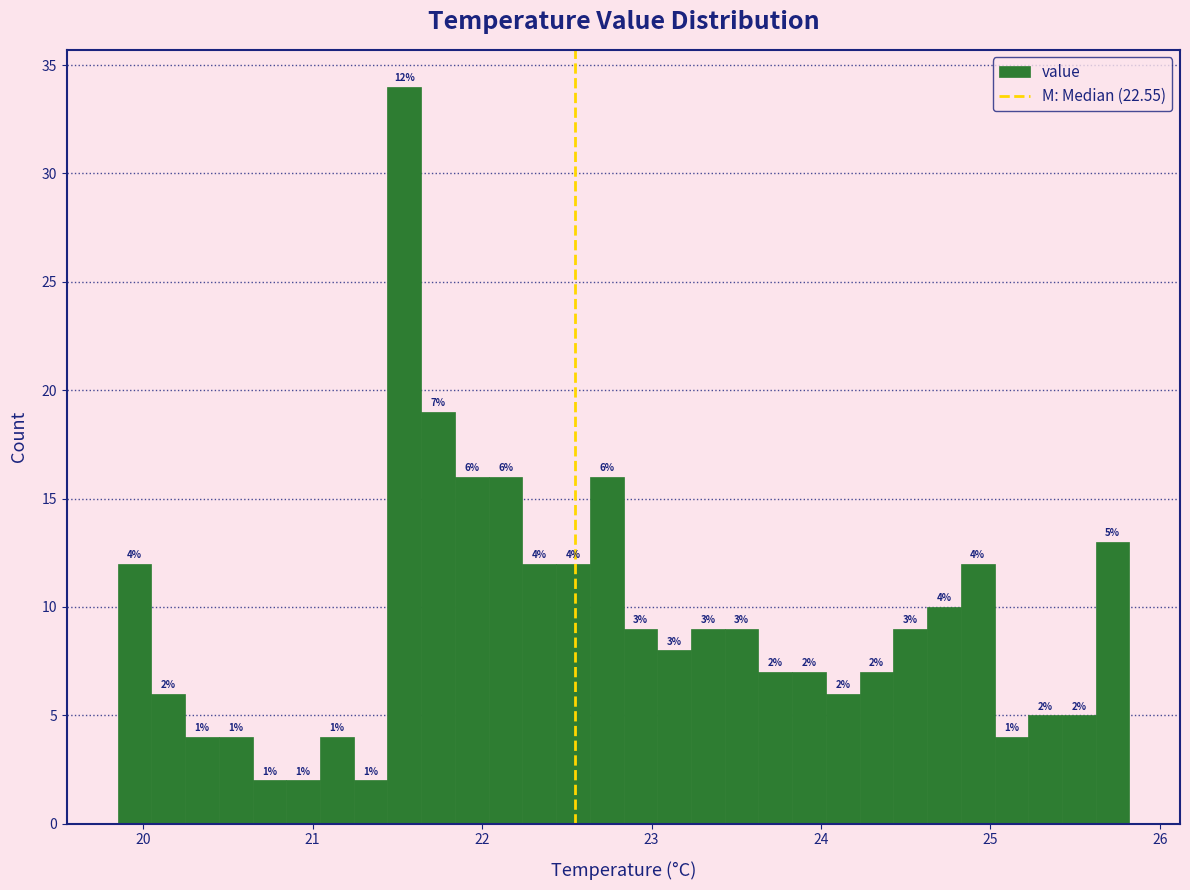

Read against the x-axis, roughly where is the centre of the tallest bar?

21.5